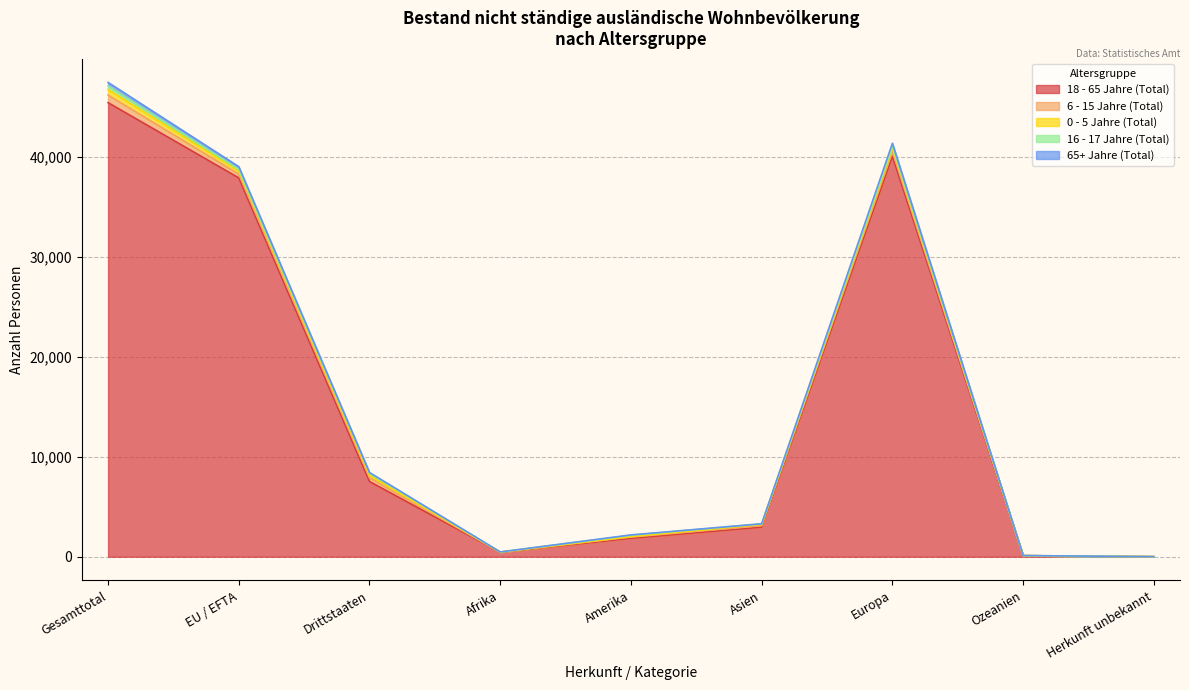

At which label does 18 - 65 Jahre (Total) reach its peak?

Gesamttotal